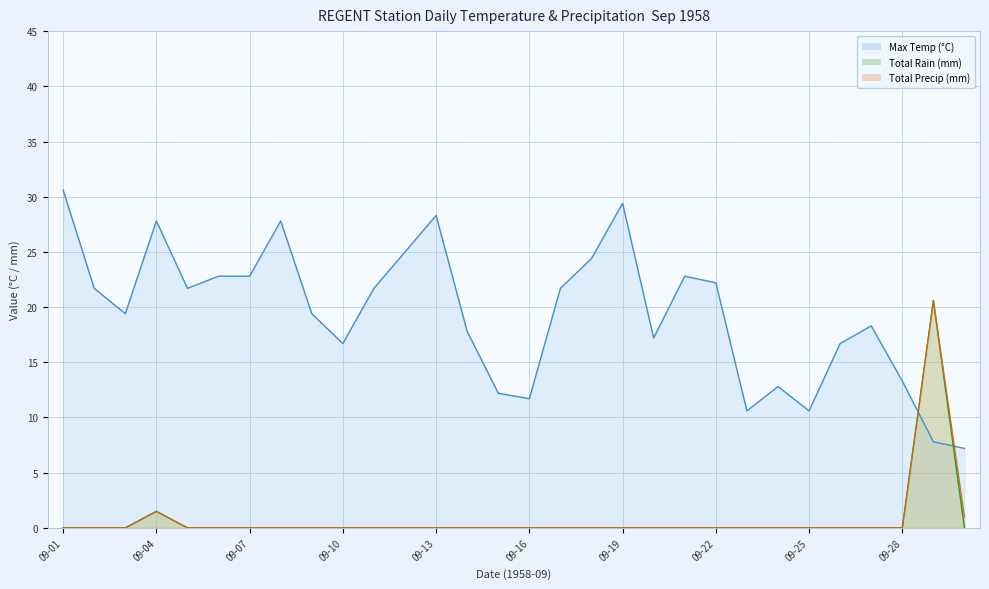

At 09-01, list the series in order from smallest to largest.

Total Rain (mm), Total Precip (mm), Max Temp (°C)